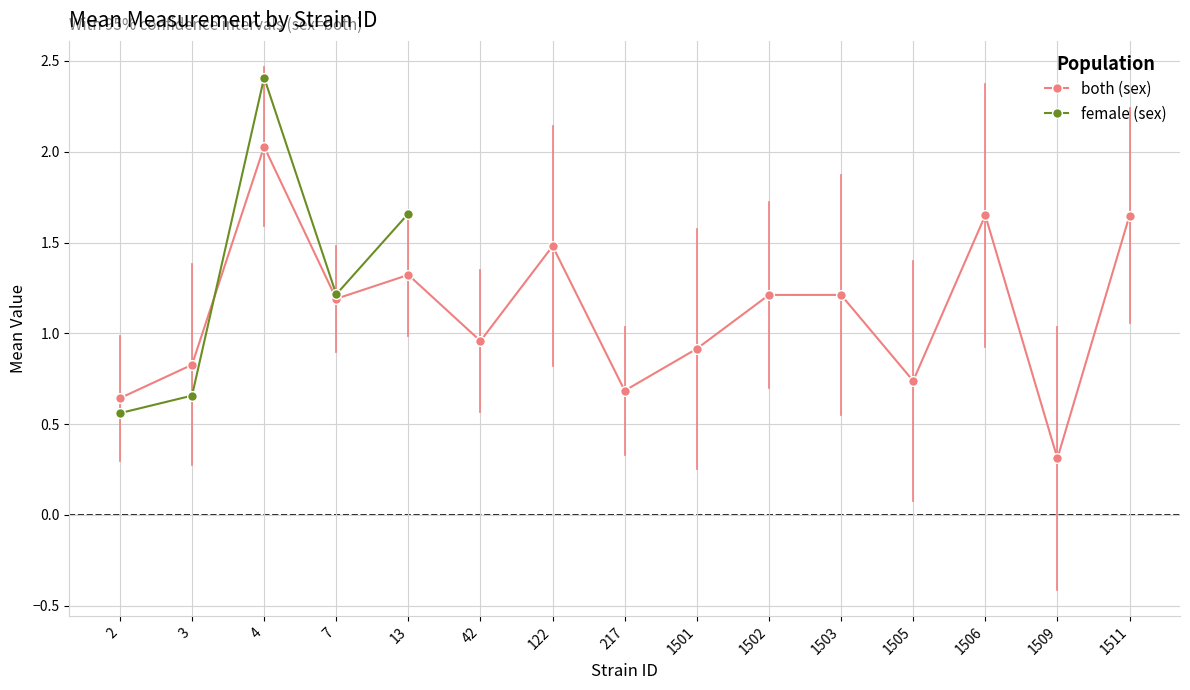

The both (sex) series shows 1.5 at 122. True or false?

True